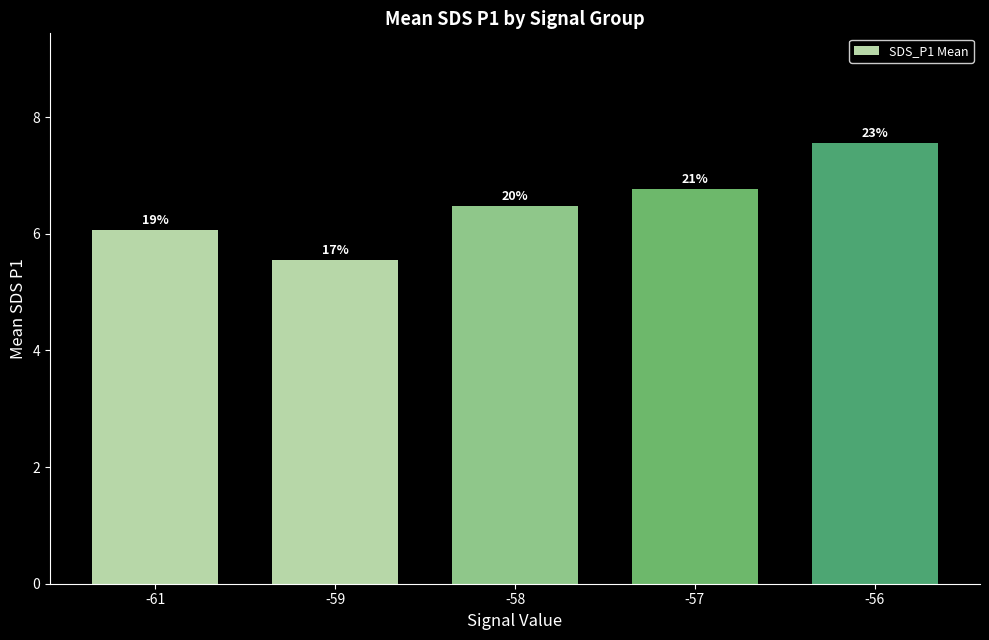

Are the bars horizontal?

No